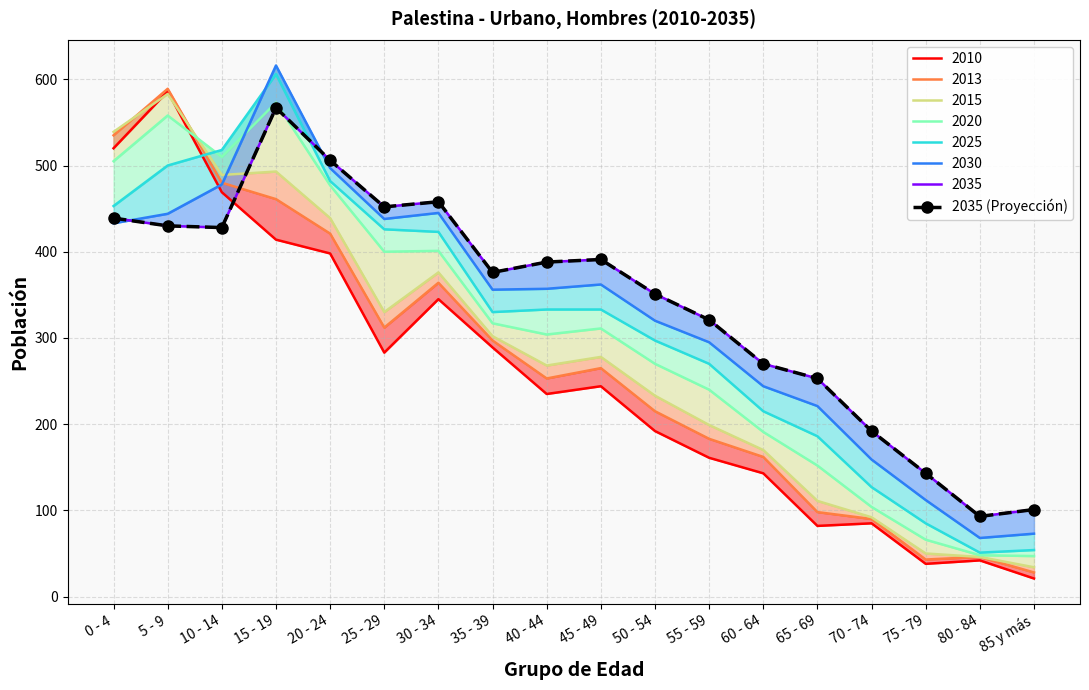

Does the chart have visible grid lines?

Yes